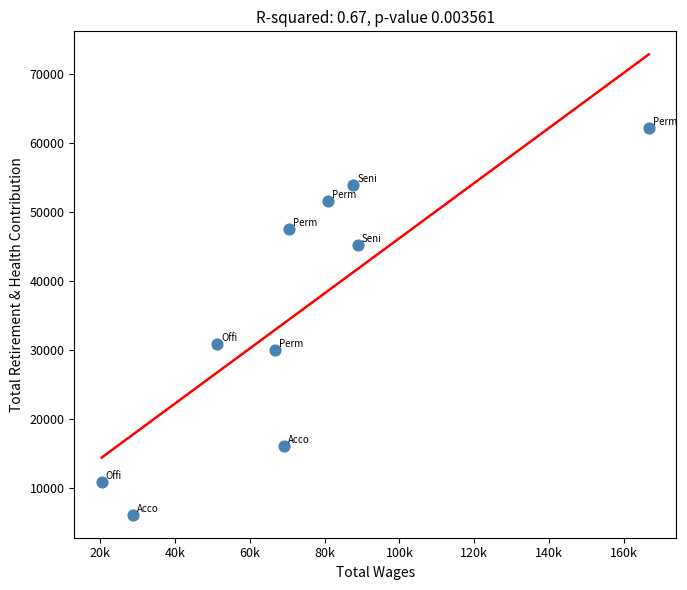

What Y value in the scatter plot is closest to 34115?

30843